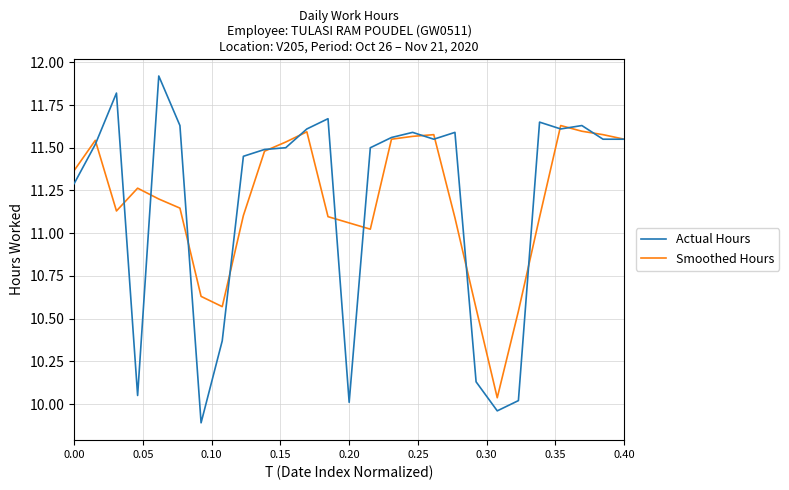

Rank the series by their maximum value, from lowest to highest.

Smoothed Hours, Actual Hours